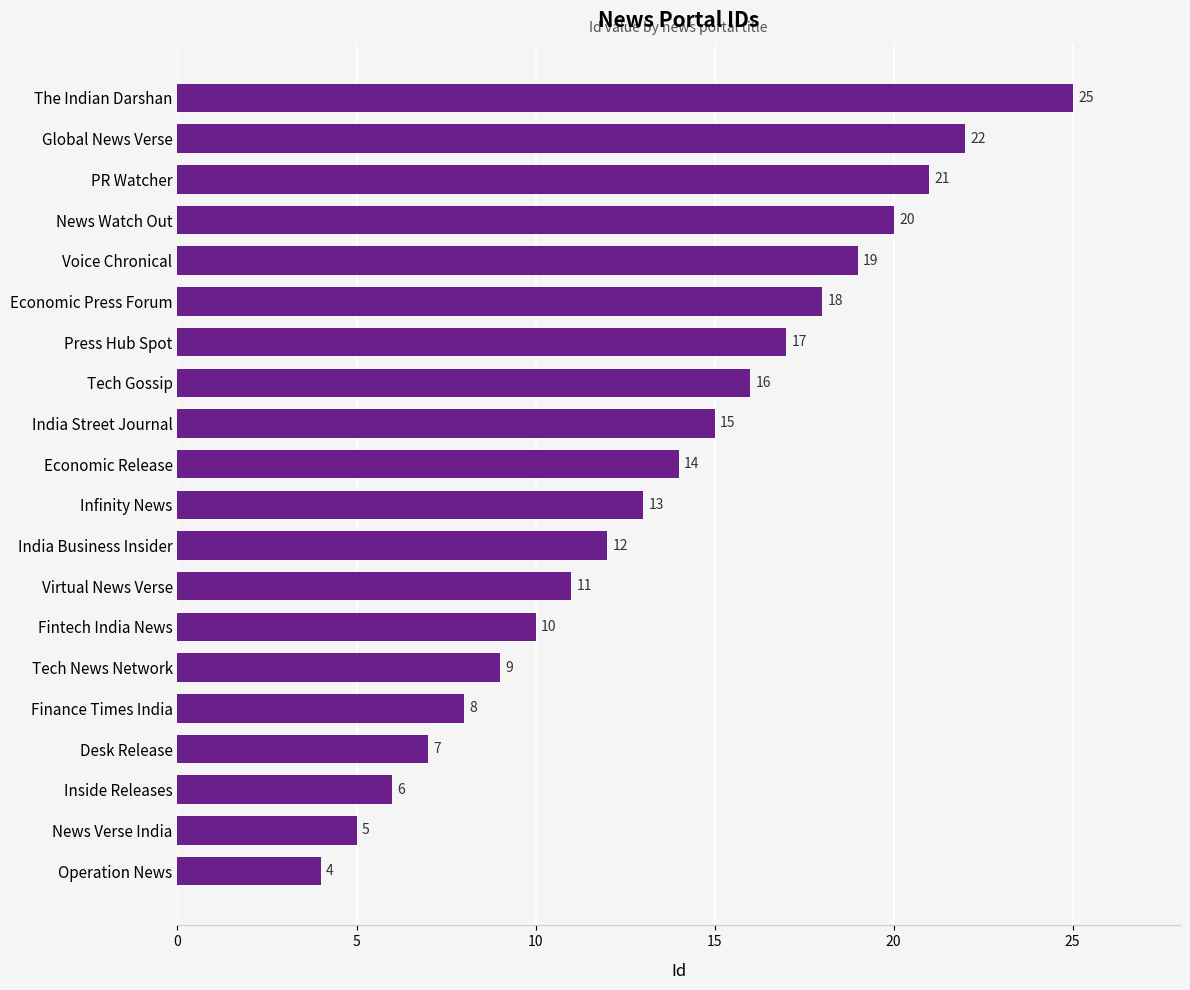

How many data points are less than 14?

10